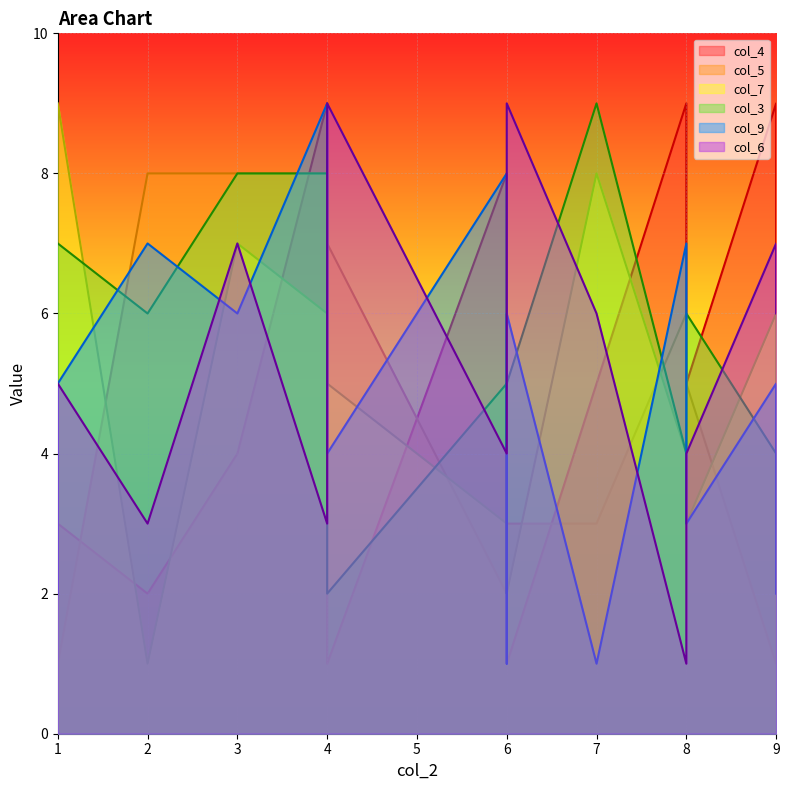

What is the maximum value for col_7?

9